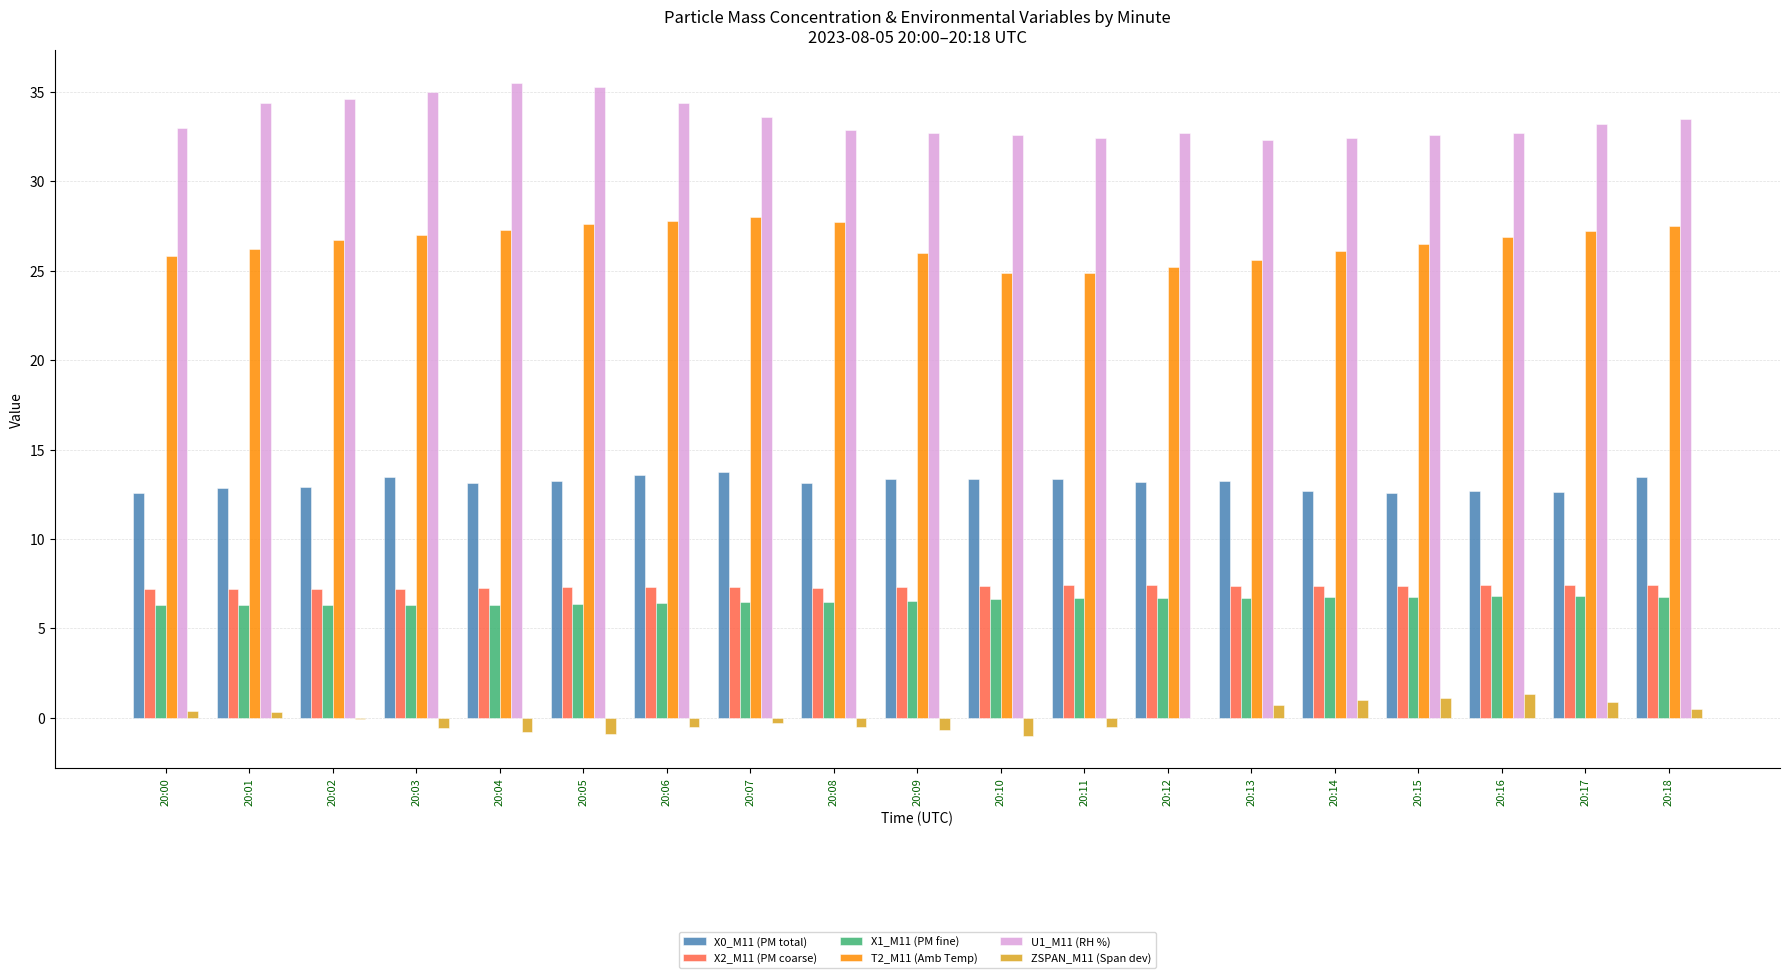

What are all the series names shown in the legend?

X0_M11 (PM total), X2_M11 (PM coarse), X1_M11 (PM fine), T2_M11 (Amb Temp), U1_M11 (RH %), ZSPAN_M11 (Span dev)